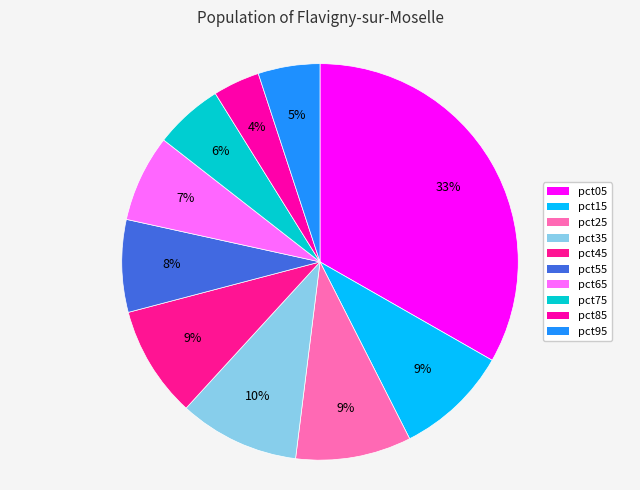

Rank the categories by value from lowest to highest.

pct85, pct95, pct75, pct65, pct55, pct45, pct15, pct25, pct35, pct05